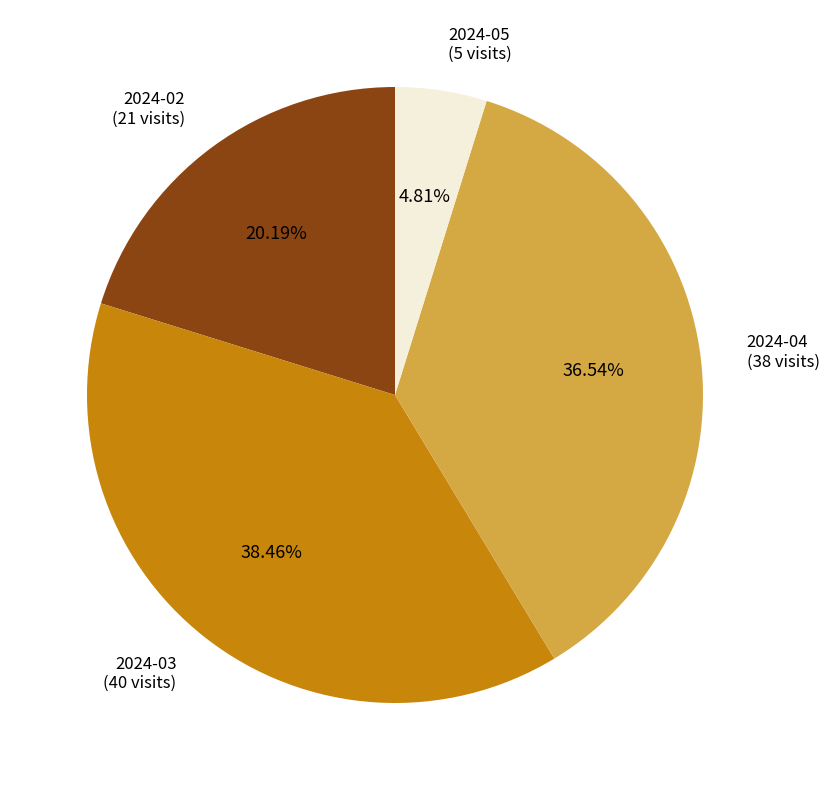

Is there any slice that represents more than half of the pie?

No